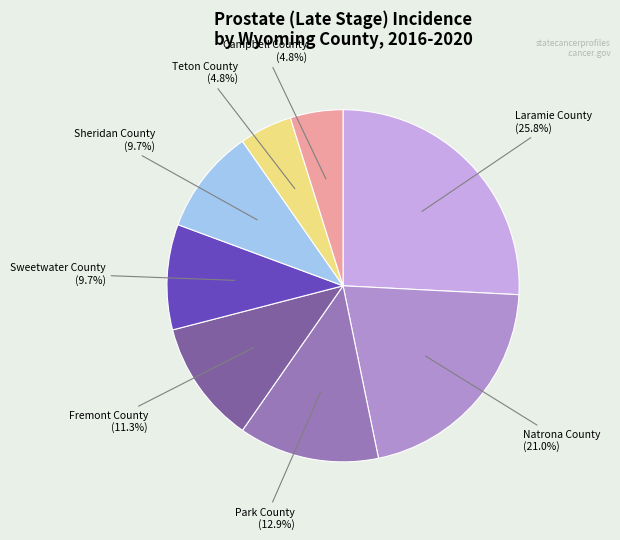

Is there a majority slice in this chart?

No